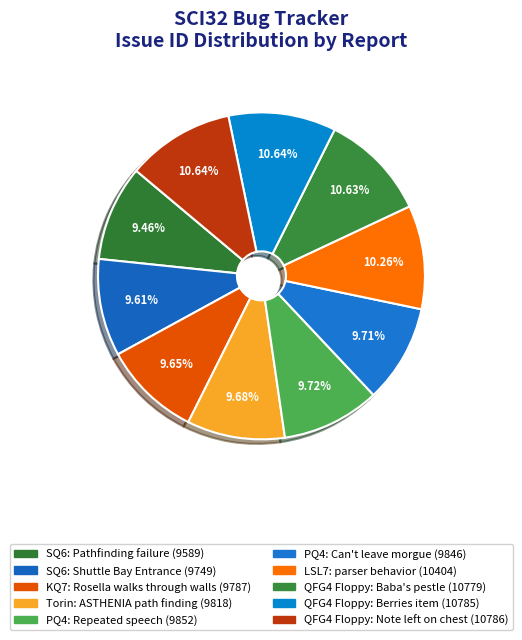

How many slices are in this pie chart?

10